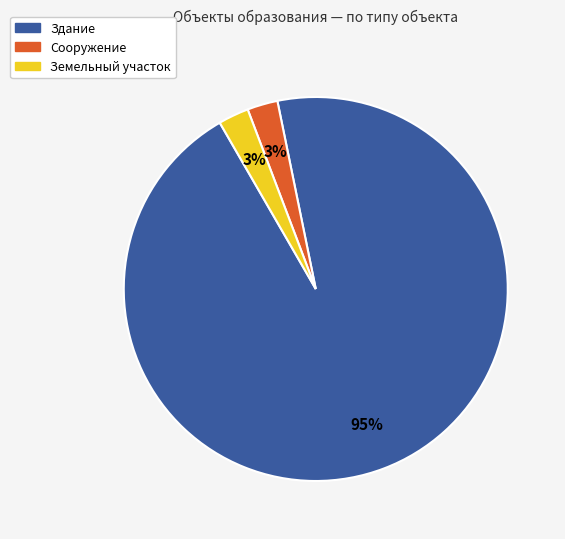

Count the number of slices in the pie.

3